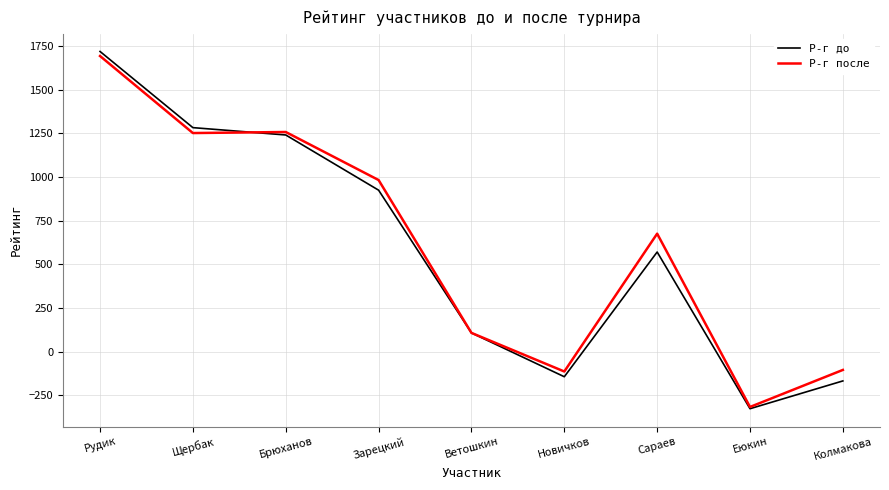

At which category is the sum across all series the highest?

Рудик